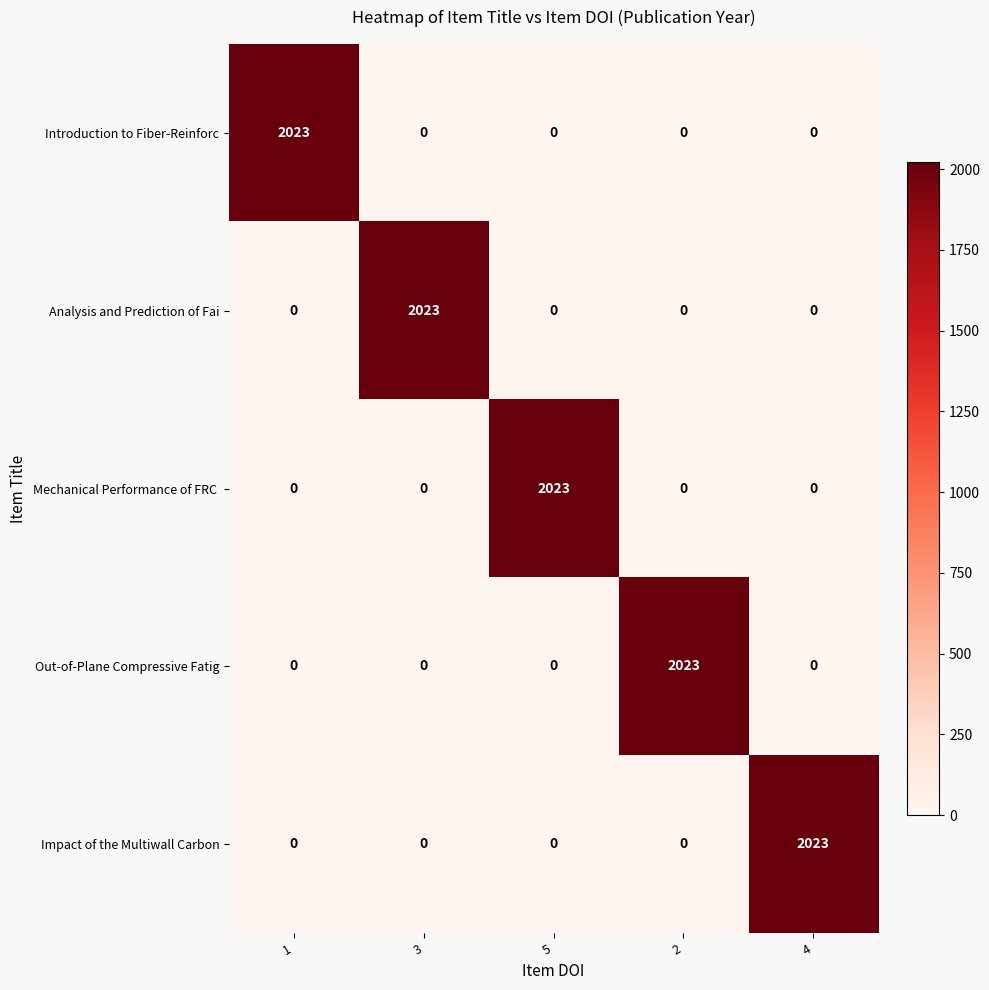

What is the difference between the Analysis and Prediction of Fai values at 4 and 3?

2023